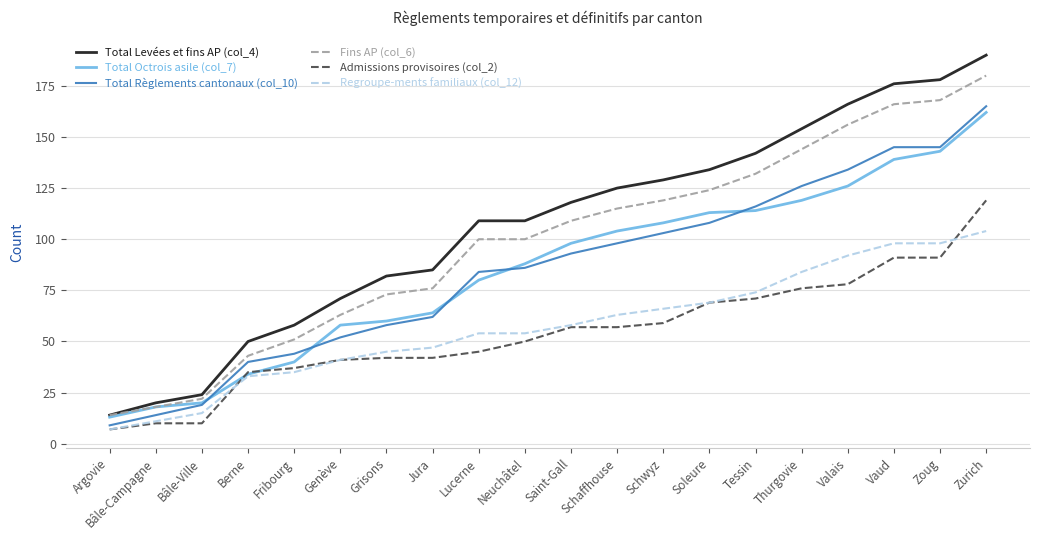

At which label does Fins AP (col_6) reach its minimum?

Argovie